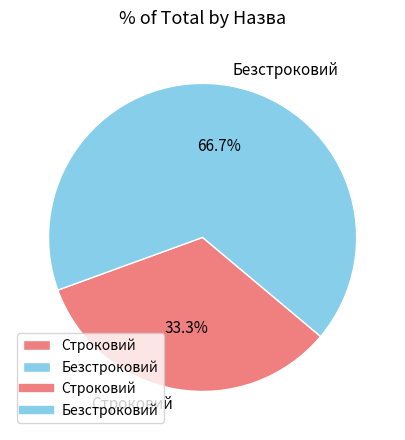

To the nearest percent, what is the difference between the largest and smallest slice percentages?

33%